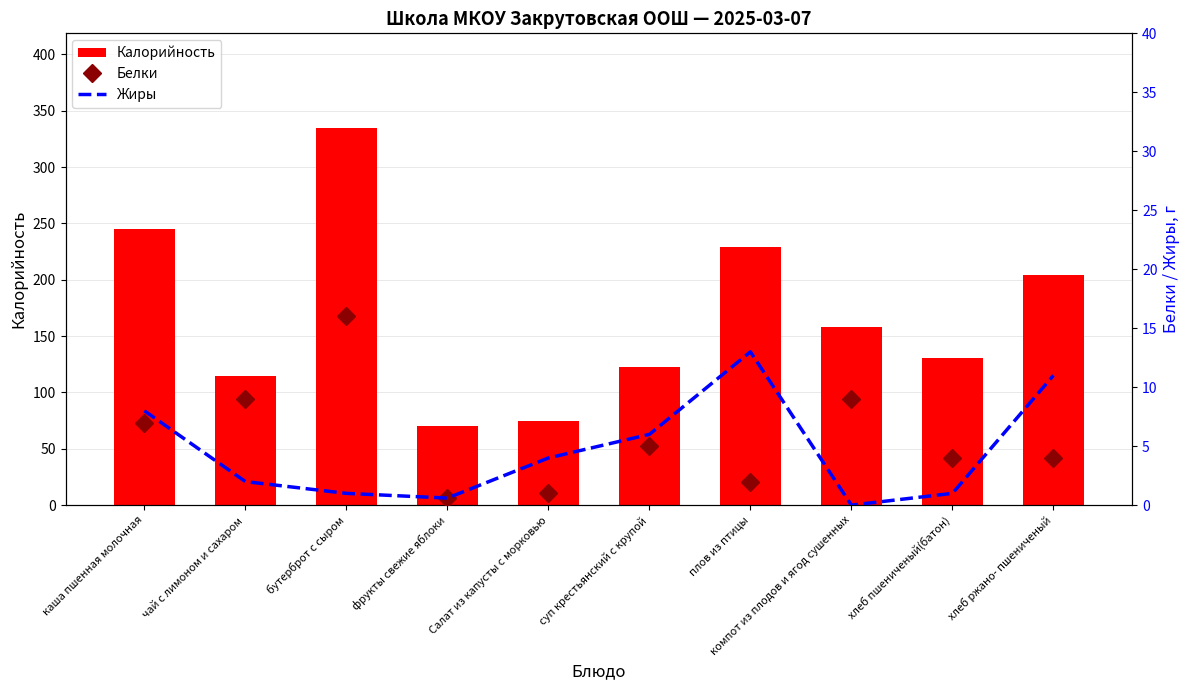

Reading left to right, list all the values displayed in this chart.

Калорийность: каша пшенная молочная=245.0	чай с лимоном и сахаром=115.0	бутерброт с сыром=335.0	фрукты свежие яблоки=70.0	Салат из капусты с морковью=75.0	суп крестьянский с крупой=123.0	плов из птицы=229.0	компот из плодов и ягод сушенных=158.5	хлеб пшениченый(батон)=131.0	хлеб ржано- пшениченый=204.0
Белки: каша пшенная молочная=7.0	чай с лимоном и сахаром=9.0	бутерброт с сыром=16.0	фрукты свежие яблоки=0.6	Салат из капусты с морковью=1.0	суп крестьянский с крупой=5.0	плов из птицы=2.0	компот из плодов и ягод сушенных=9.0	хлеб пшениченый(батон)=4.0	хлеб ржано- пшениченый=4.0
Жиры: каша пшенная молочная=8.0	чай с лимоном и сахаром=2.0	бутерброт с сыром=1.0	фрукты свежие яблоки=0.6	Салат из капусты с морковью=4.0	суп крестьянский с крупой=6.0	плов из птицы=13.0	компот из плодов и ягод сушенных=0.0	хлеб пшениченый(батон)=1.0	хлеб ржано- пшениченый=11.0